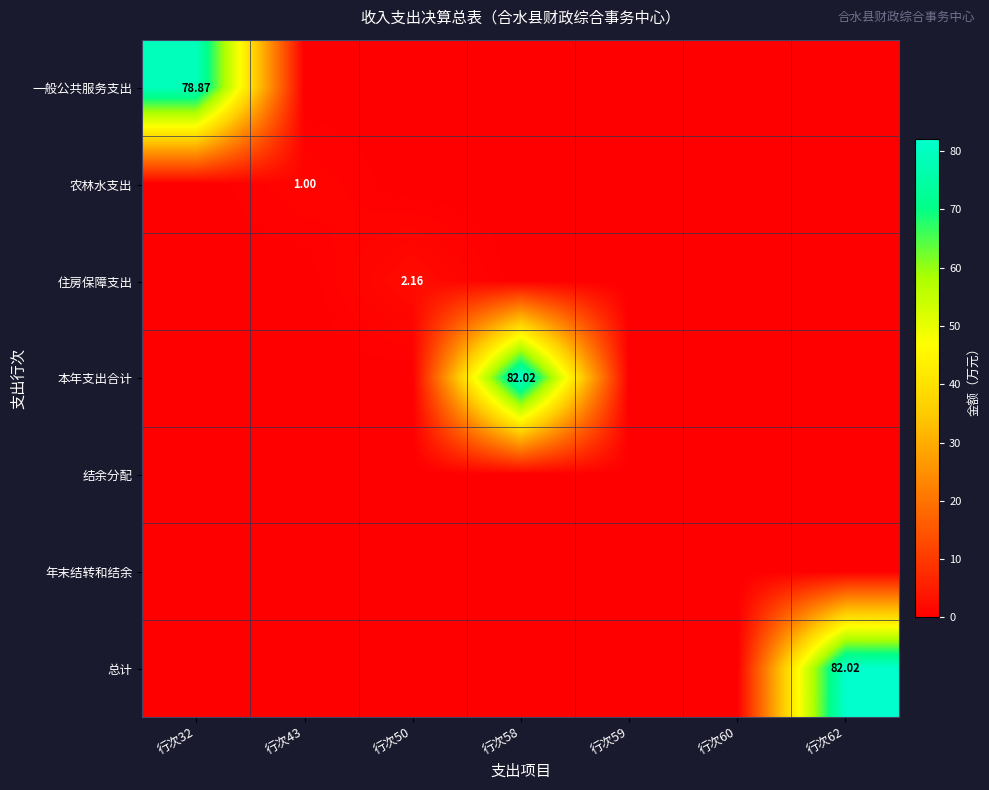

Is it true that 一般公共服务支出 equals 0.0 at 行次60?

True